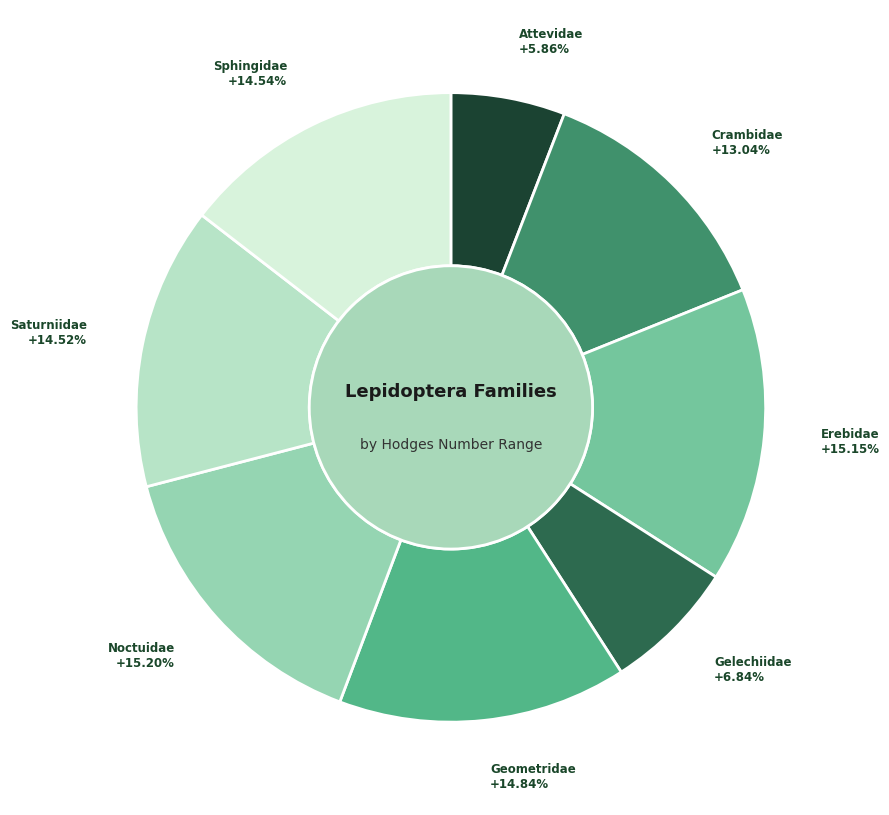

True or false: Geometridae accounts for 15% of the total.

True